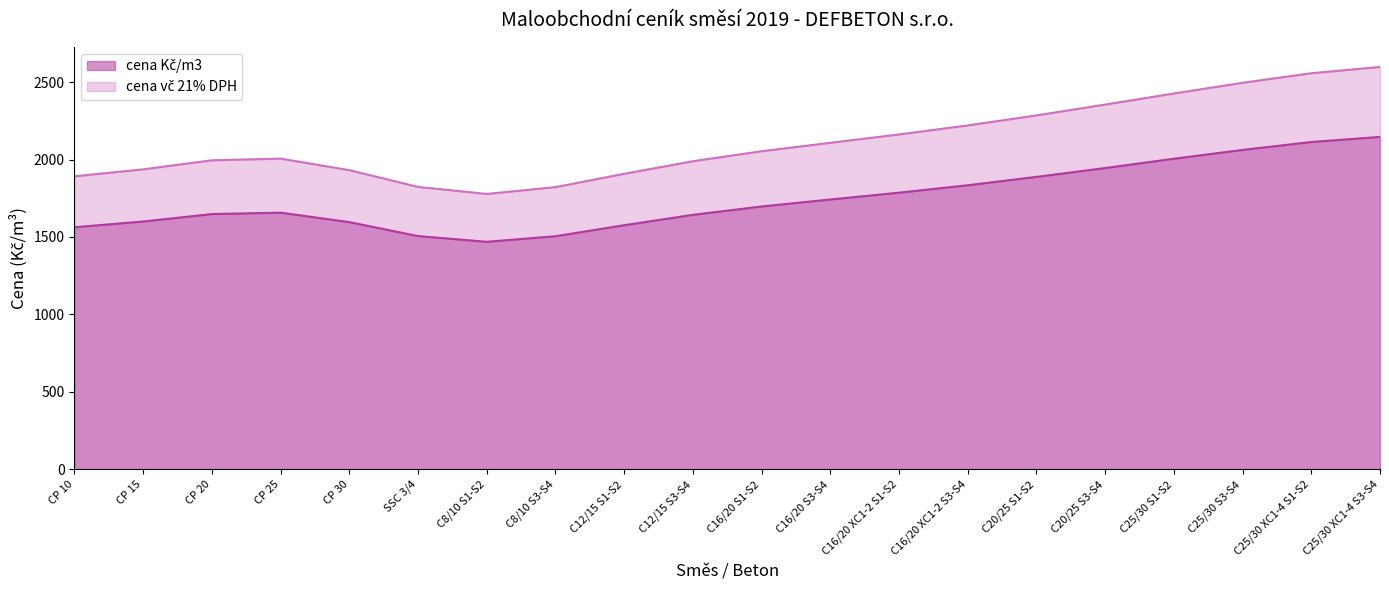

In cena Kč/m3, how many points are lower than both neighbors (excluding endpoints)?

1